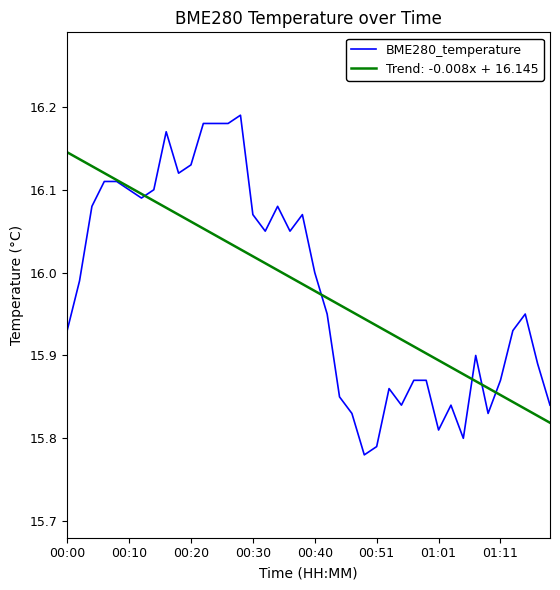

Which series has the widest spread of values?

BME280_temperature